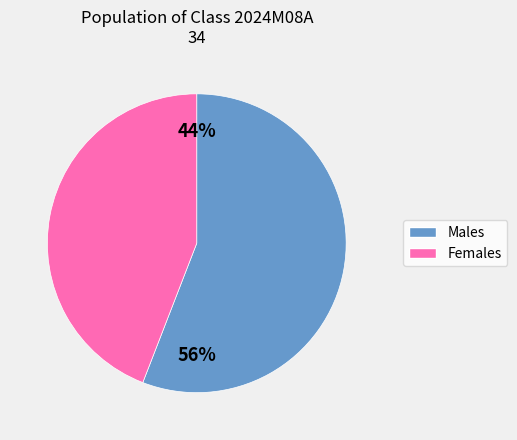

How much of the chart is everything except F?

55.9%